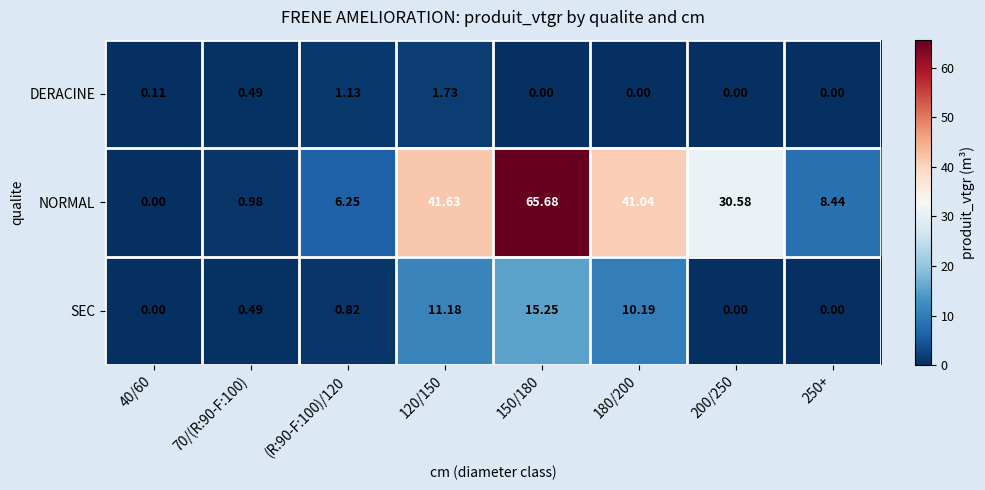

Between 120/150 and 200/250, which series saw the biggest shift?

SEC